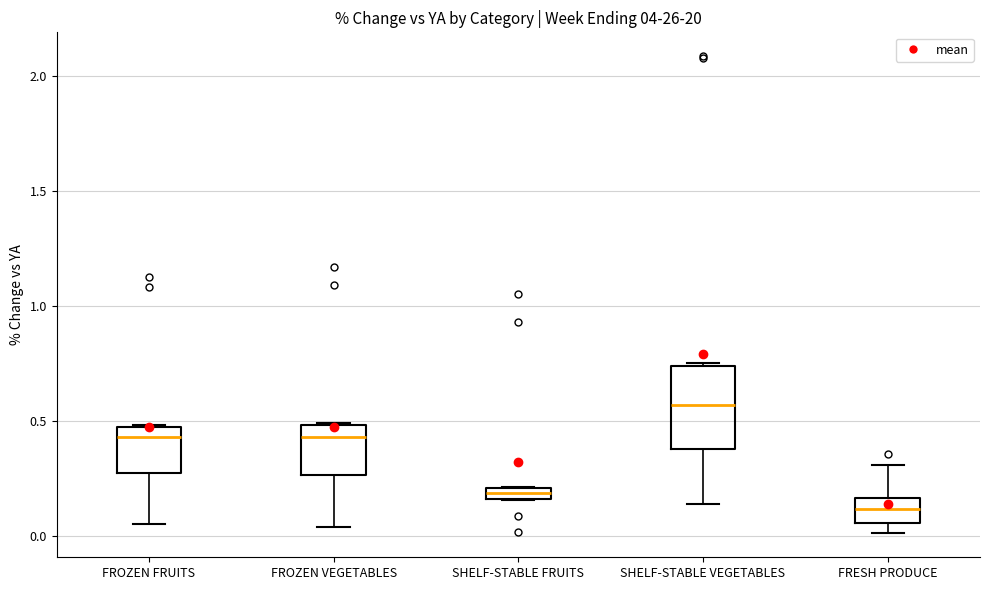

Where is the lower edge of the box for SHELF-STABLE FRUITS on the y-axis? The values are not printed on the chart, so give them approximately, as read against the axis.

0.15